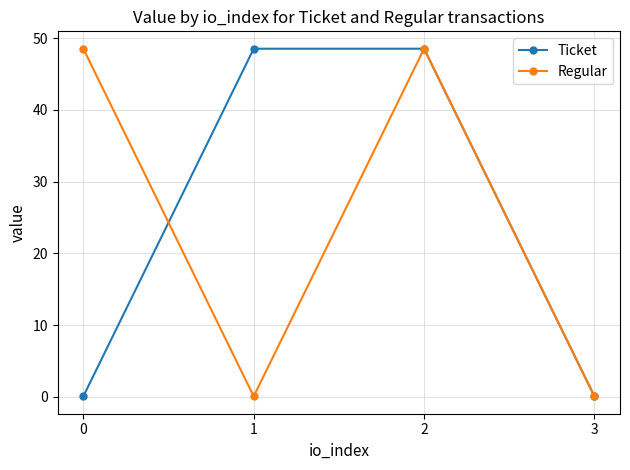

What are all the series names shown in the legend?

Ticket, Regular